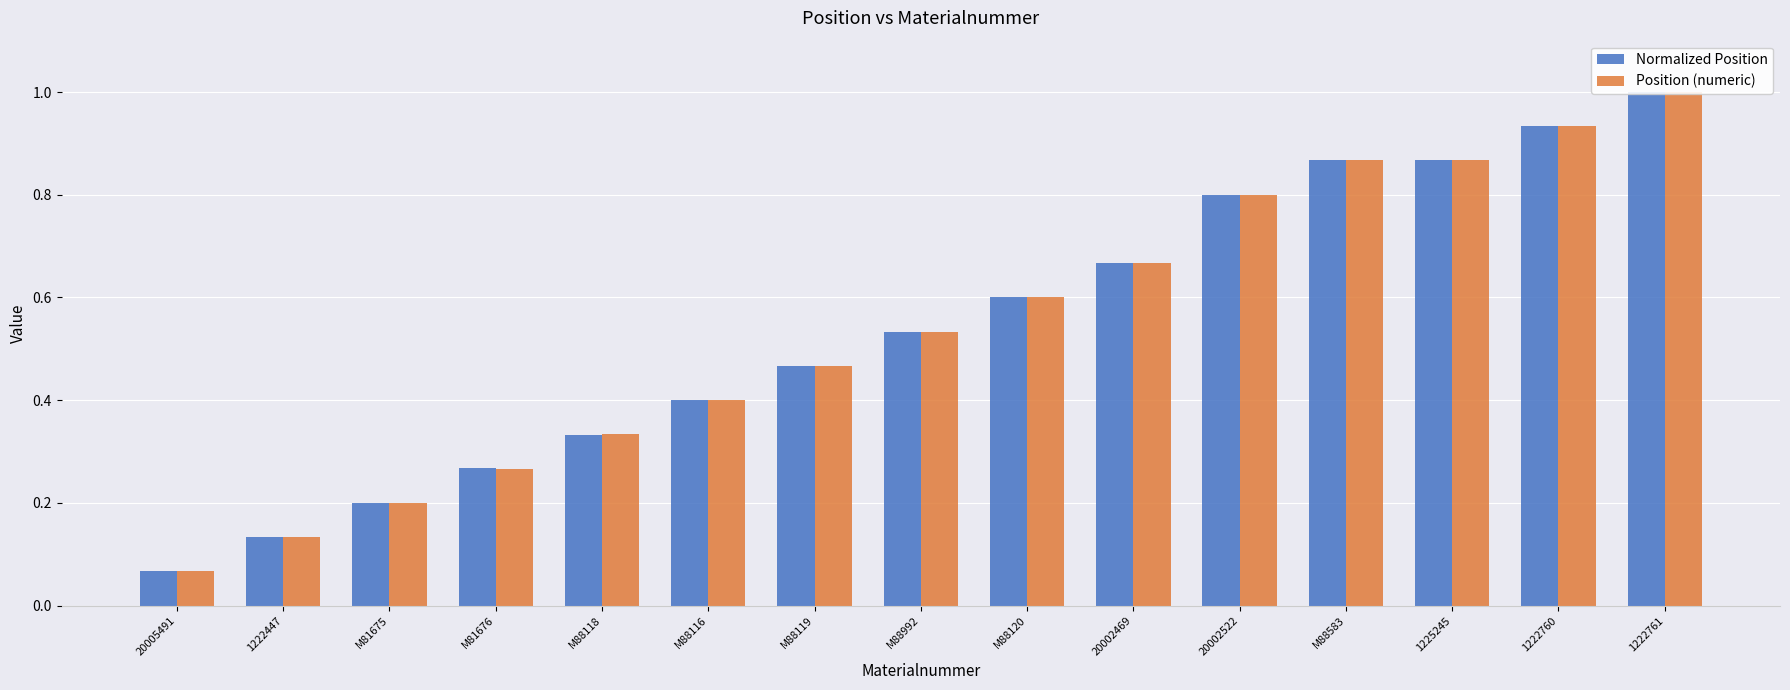

Reading right to left, transcribe all the data shown in this chart.

Normalized Position: 1222761=1.0	1222760=0.9	1225245=0.9	M88583=0.9	20002522=0.8	20002469=0.7	M88120=0.6	M88992=0.5	M88119=0.5	M88116=0.4	M88118=0.3	M81676=0.3	M81675=0.2	1222447=0.1	20005491=0.1
Position (numeric): 1222761=1.0	1222760=0.9	1225245=0.9	M88583=0.9	20002522=0.8	20002469=0.7	M88120=0.6	M88992=0.5	M88119=0.5	M88116=0.4	M88118=0.3	M81676=0.3	M81675=0.2	1222447=0.1	20005491=0.1